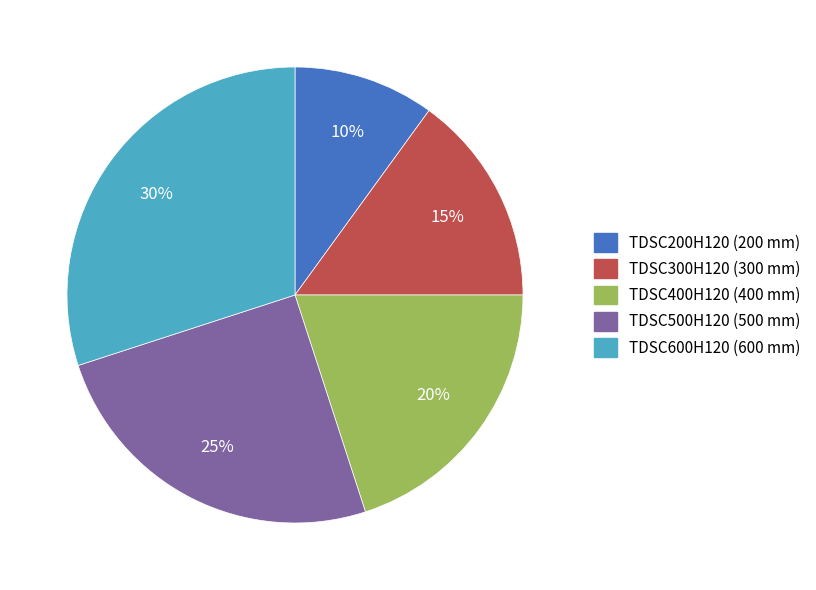

Is there any slice that represents more than half of the pie?

No